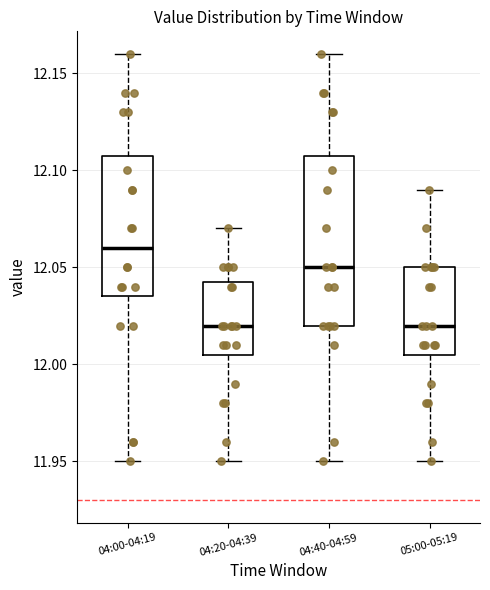

Where is the lower edge of the box for 04:00-04:19 on the y-axis? The values are not printed on the chart, so give them approximately, as read against the axis.

12.035